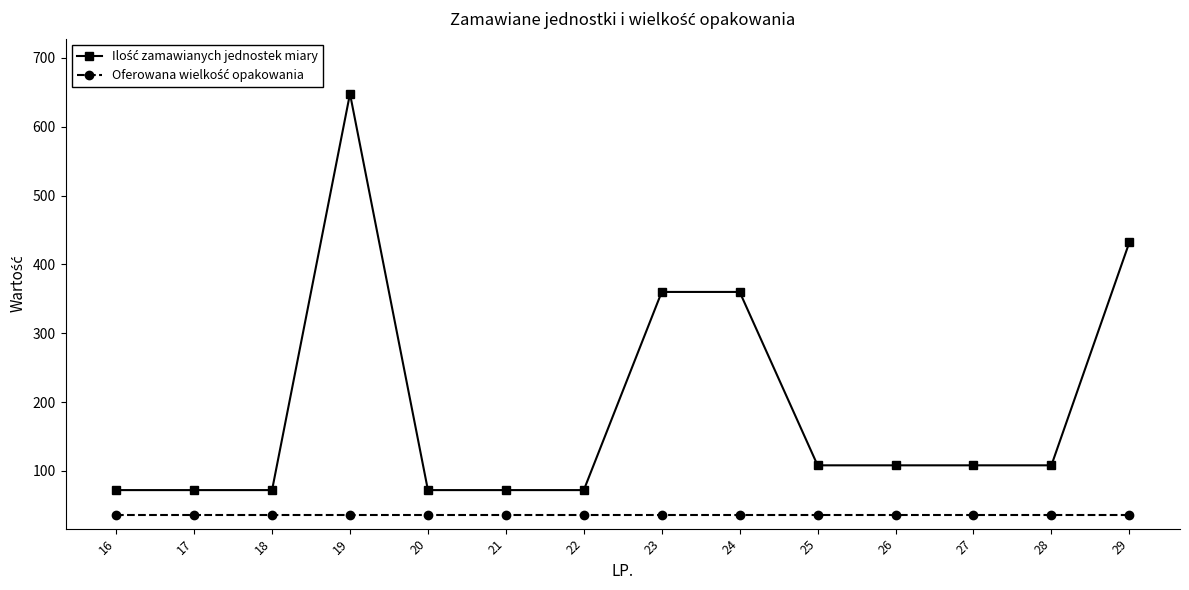

What is the greatest value displayed?

648